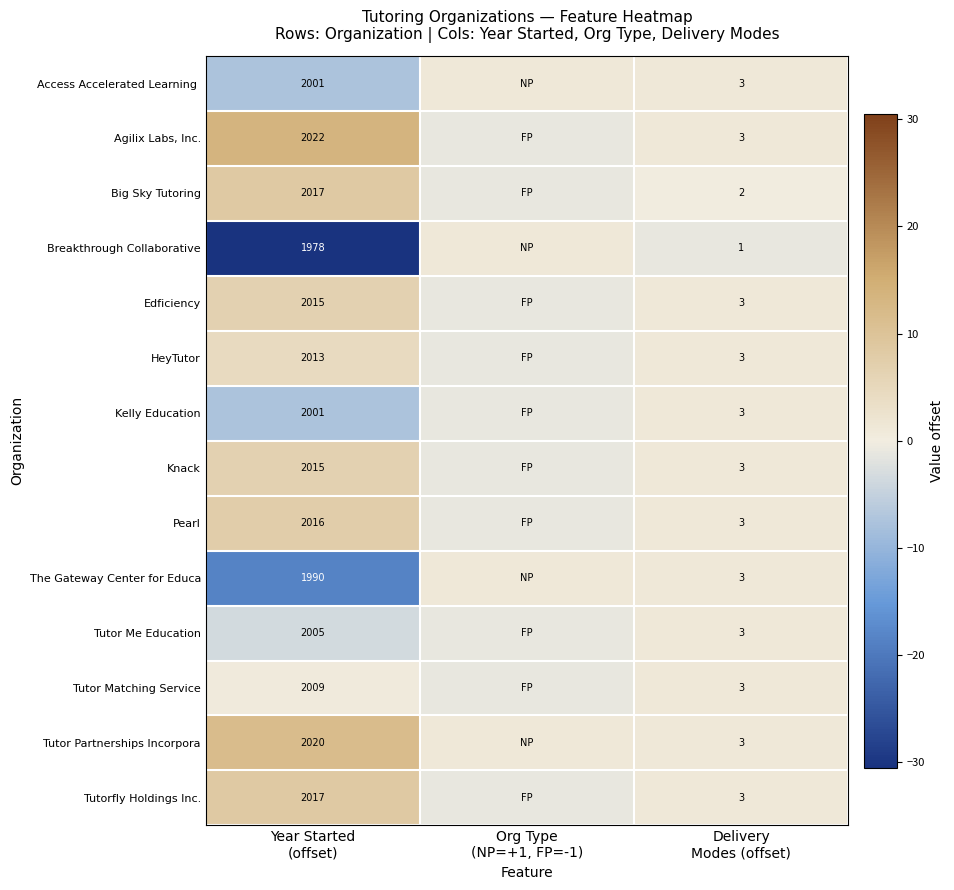

The Kelly Education series shows 1.0 at Delivery Modes (offset). True or false?

True